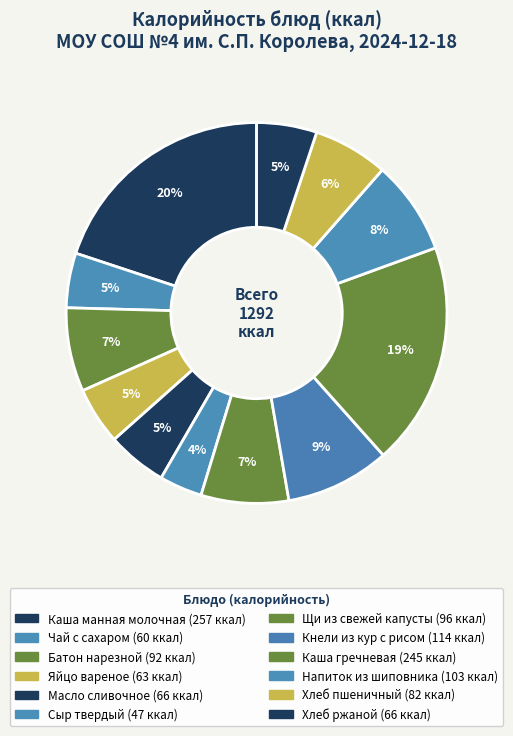

How many segments does this pie chart have?

12